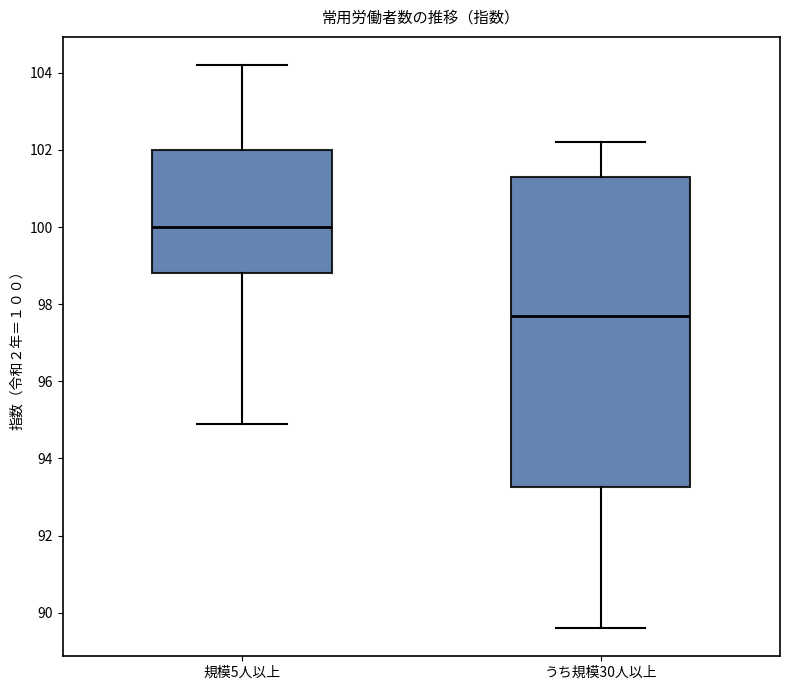

Which box has the lowest median line?

うち規模30人以上